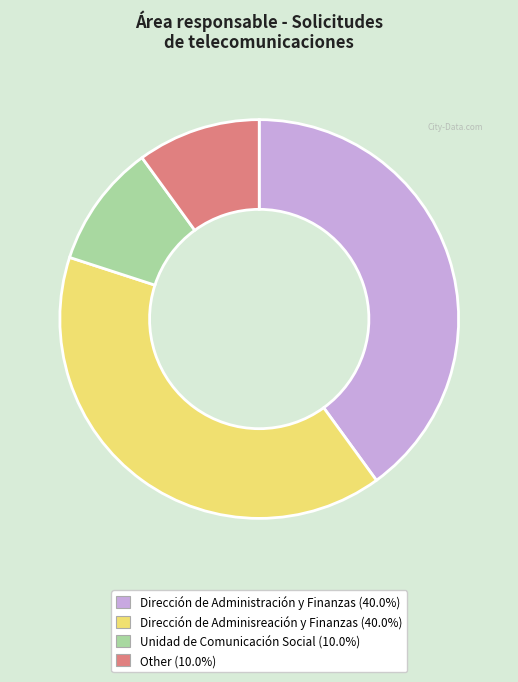

Is there any slice that represents more than half of the pie?

No